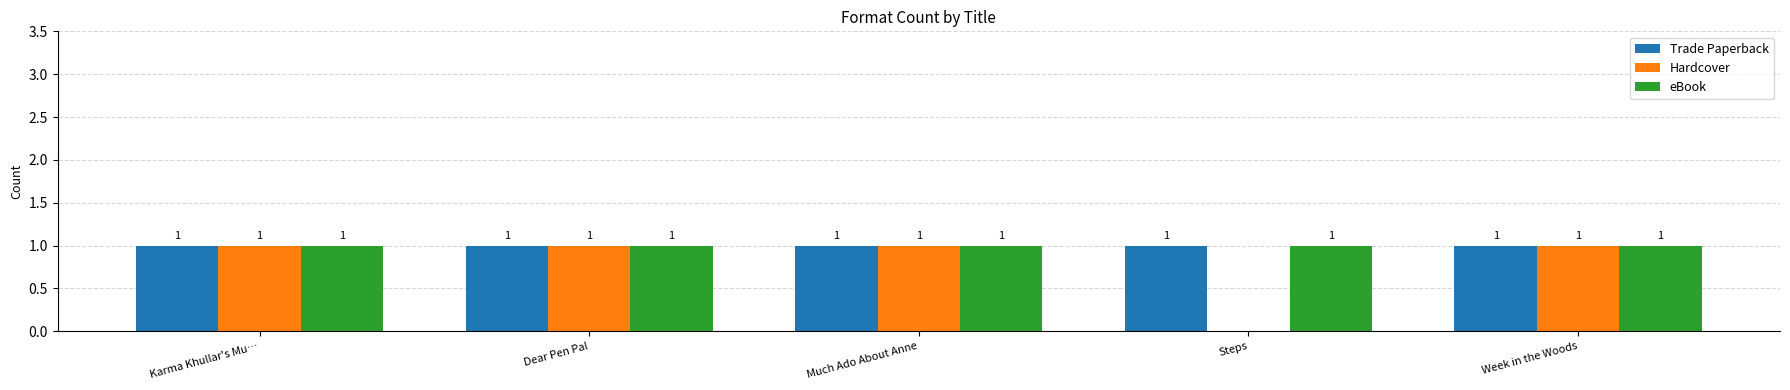

Where is Hardcover nearest to the value 0?

Steps